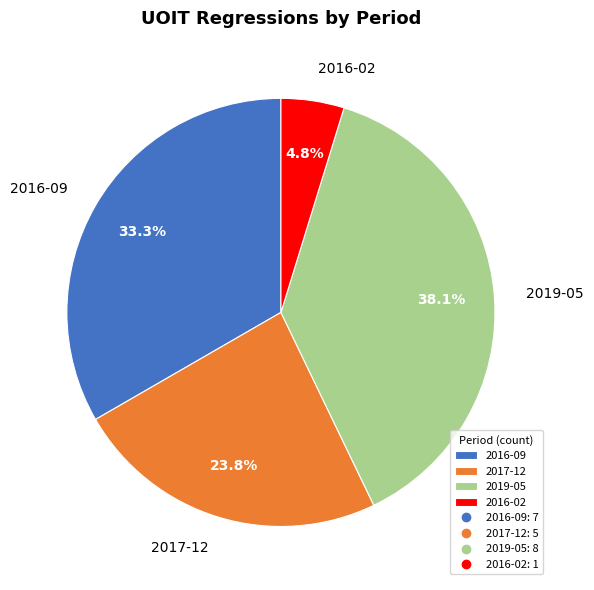

To the nearest percent, what is the difference between the largest and smallest slice percentages?

33%